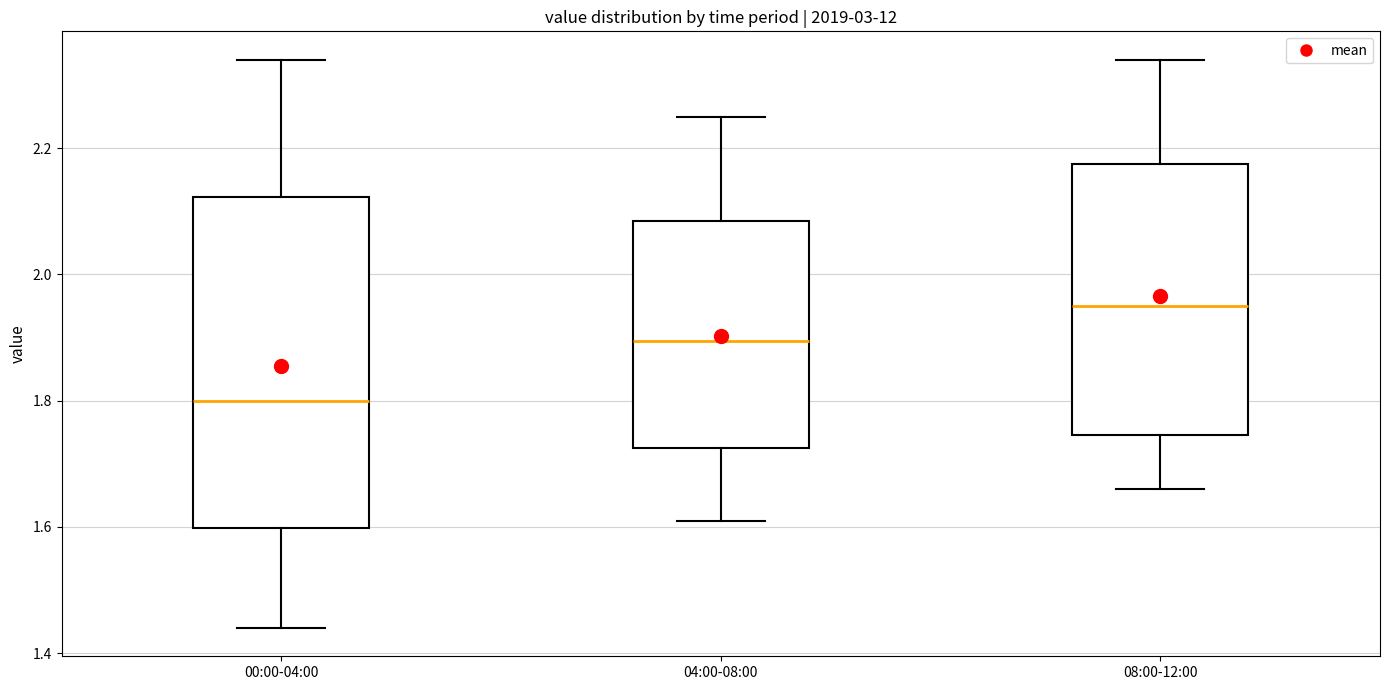

Reading left to right, transcribe this box plot: for each box, give where its median line is, the range the box spans, and where its two whiskers end, as read against the y-axis. The values are not printed on the chart, so give them approximately, as read against the axis.

00:00-04:00: median 1.80, box 1.60 to 2.12, whiskers 1.44 to 2.34
04:00-08:00: median 1.90, box 1.72 to 2.08, whiskers 1.62 to 2.26
08:00-12:00: median 1.96, box 1.74 to 2.18, whiskers 1.66 to 2.34